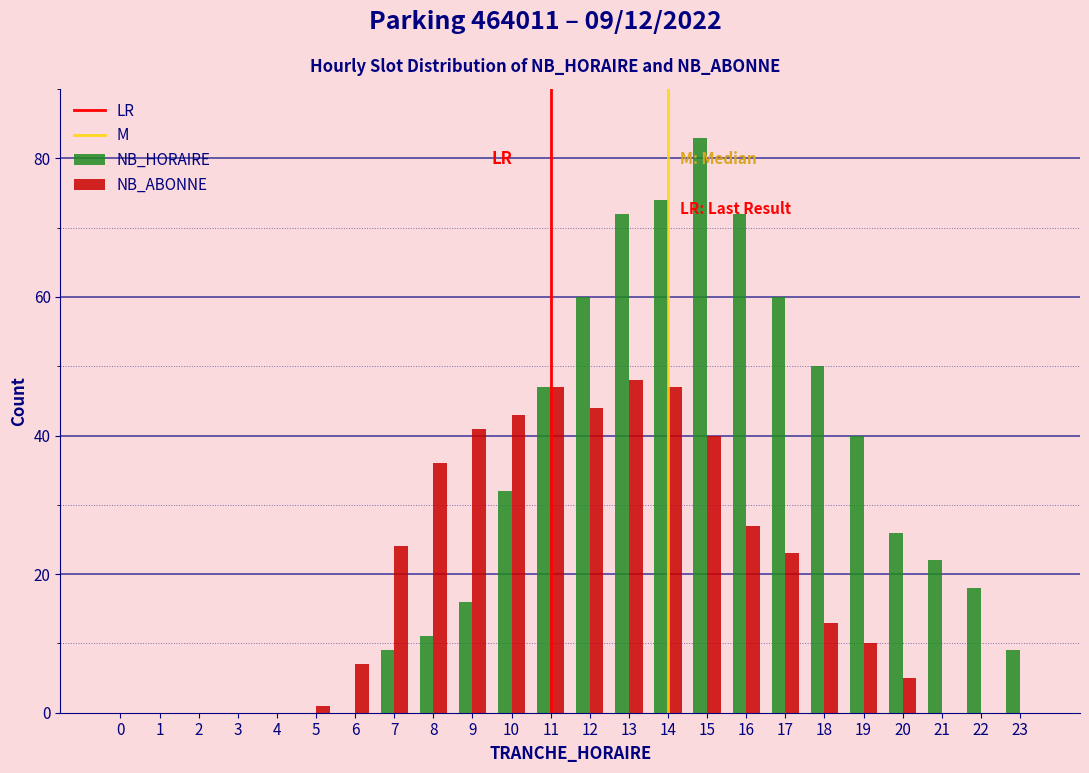

Is the value of NB_ABONNE at 17 greater than the value of NB_HORAIRE at 8?

Yes